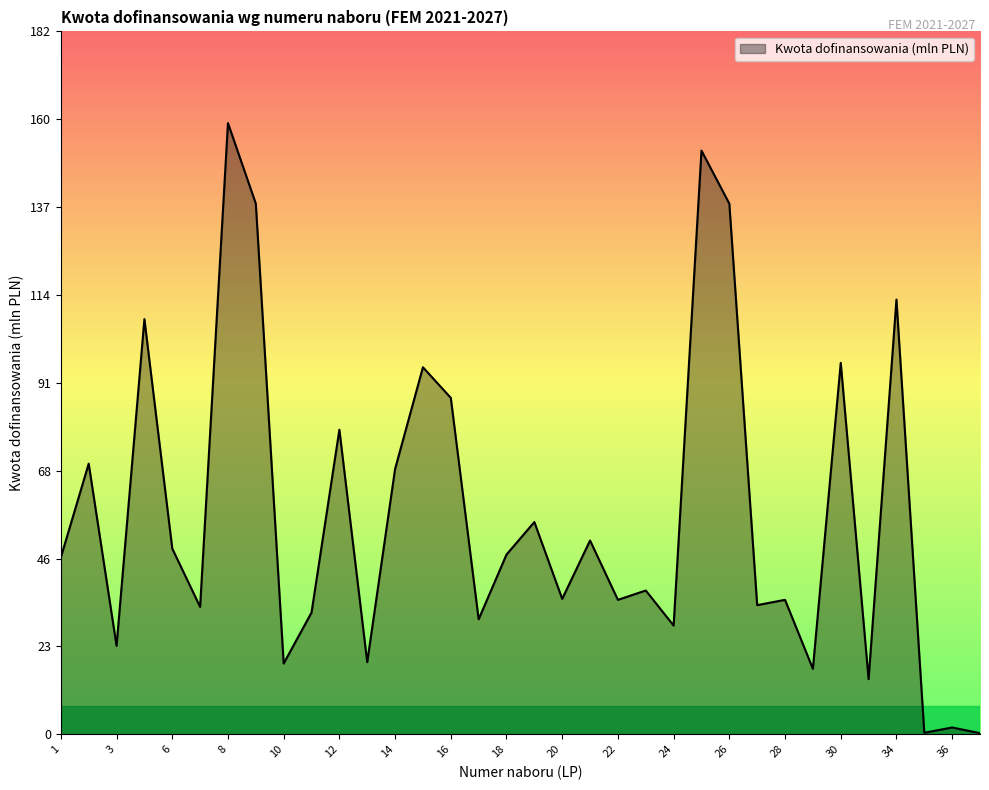

True or false: the data has more than 2 interior local peaks.

True